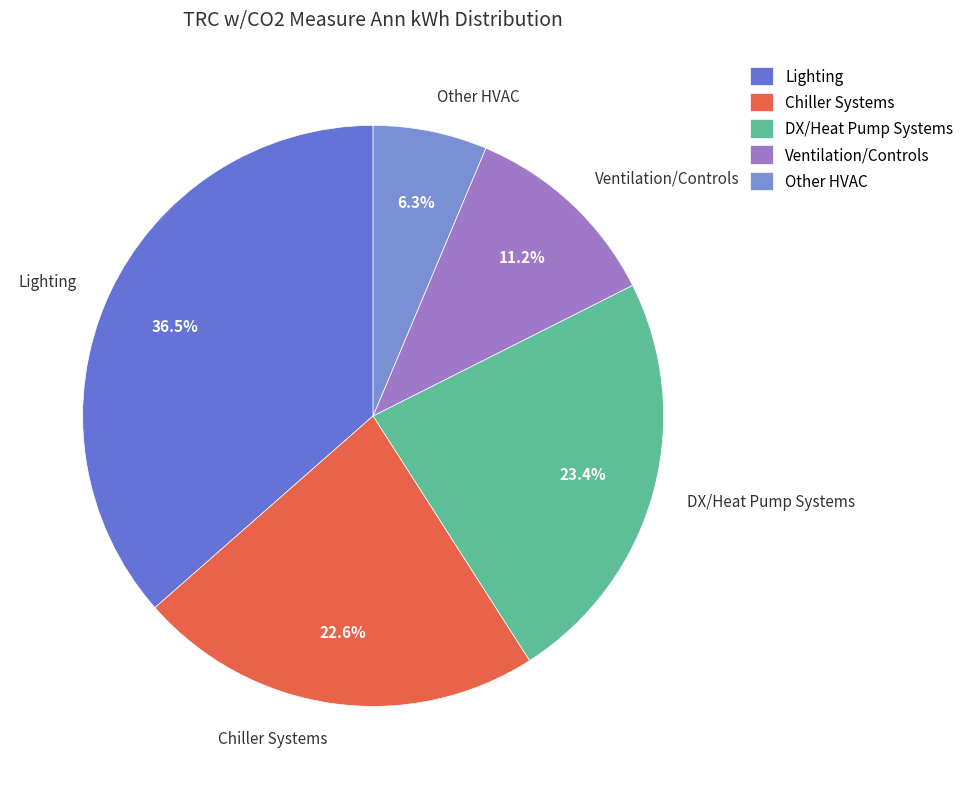

What is the largest slice in the pie chart?

Lighting